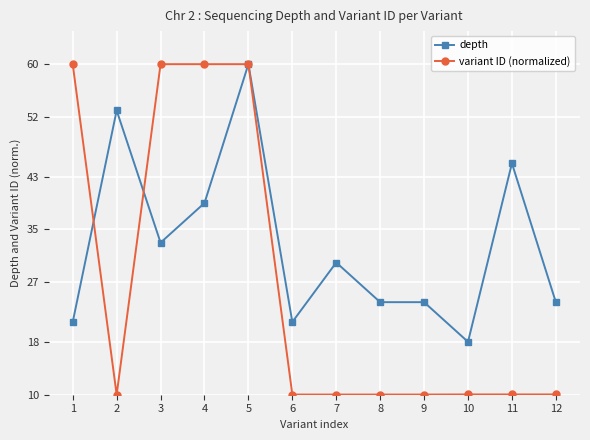

At which category does depth reach its first local valley?

3